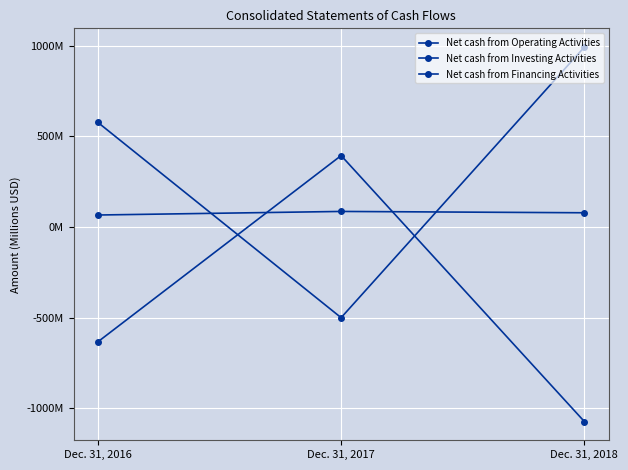

Does the chart have visible grid lines?

Yes